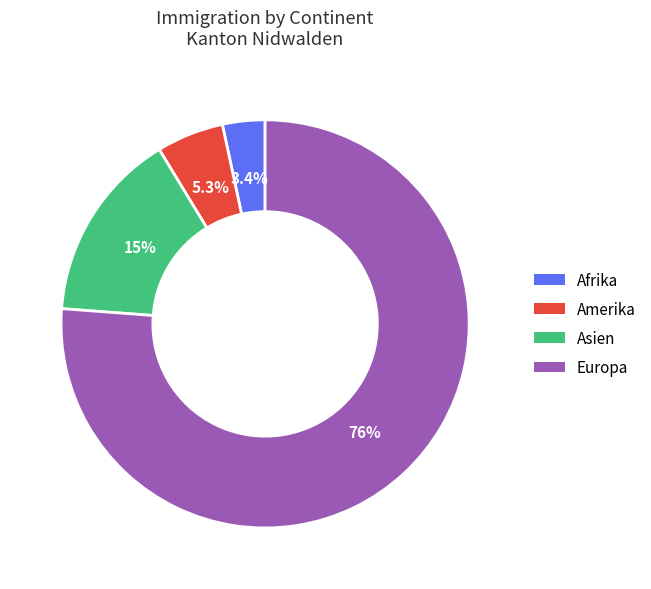

How many segments does this pie chart have?

4